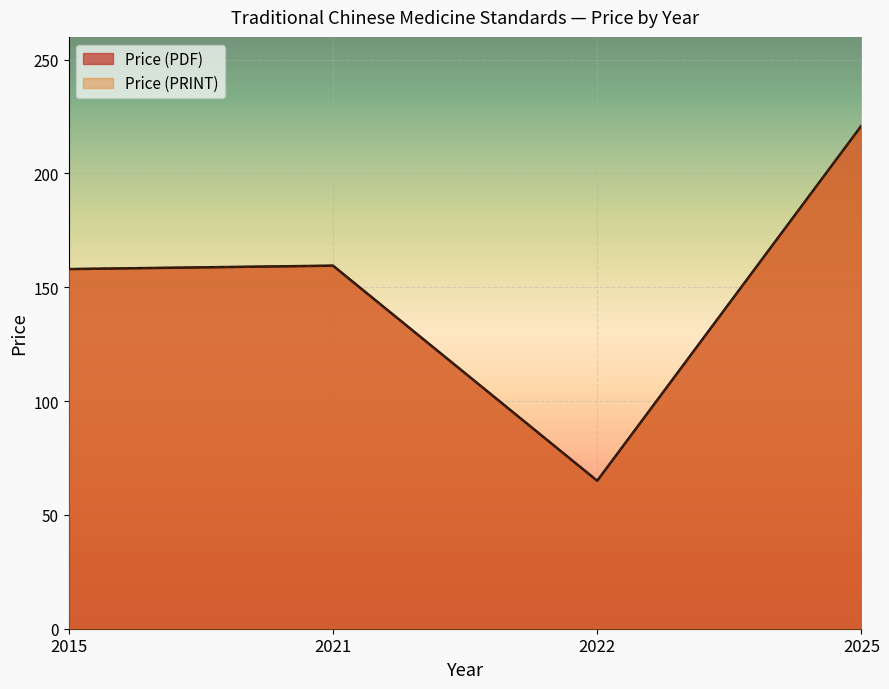

What is the value of the Price (PRINT) point at the 4th from the left?

20